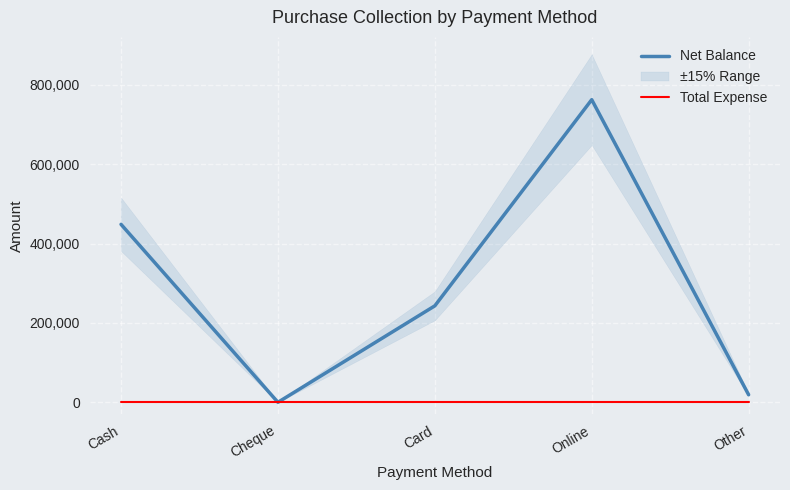

Reading right to left, extract all data points from this chart.

Net Balance: Other=19000	Online=762250	Card=243000	Cheque=0	Cash=448250
Total Expense: Other=0	Online=0	Card=0	Cheque=0	Cash=0